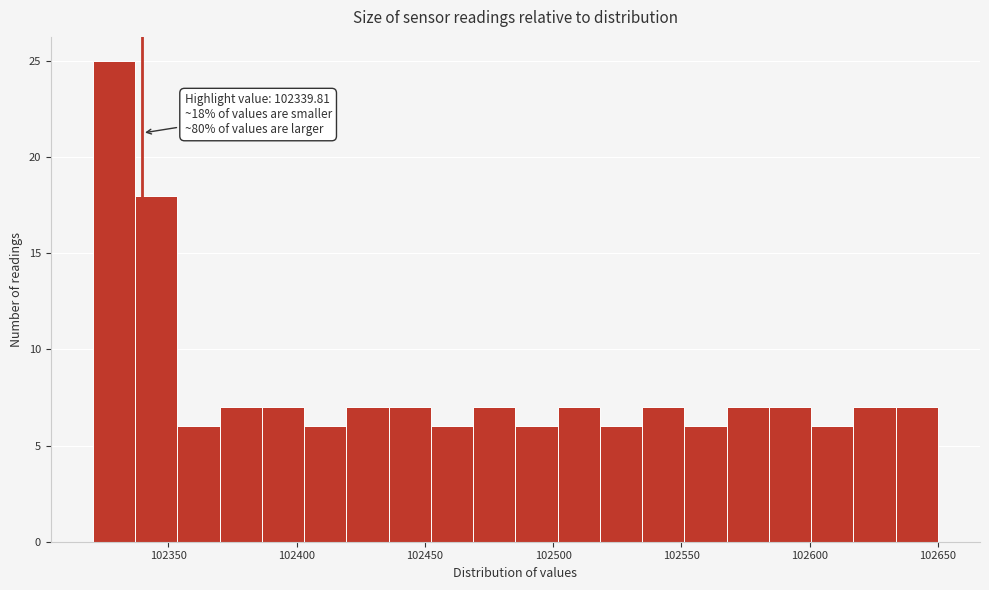

Around what value on the x-axis is the tallest bar? Give the approximate position of its centre, as read against the axis.

102330